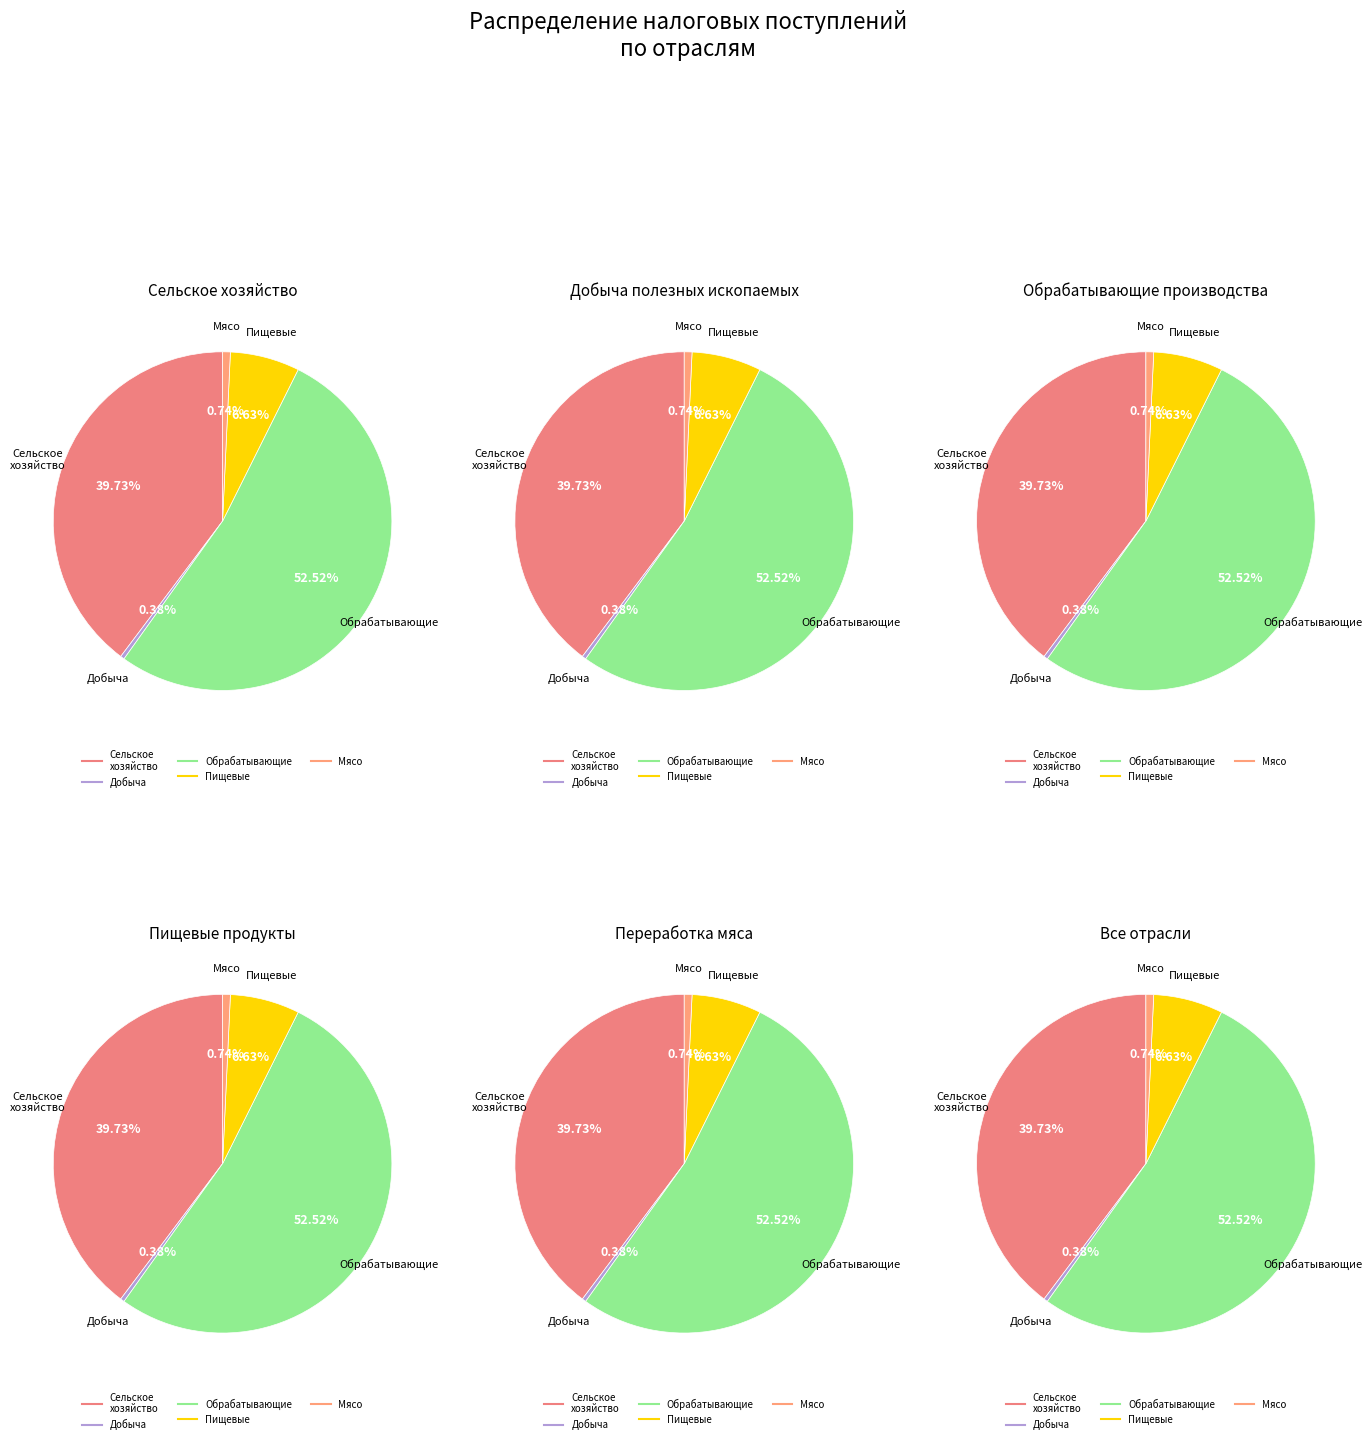

To the nearest percent, what is the average slice percentage?

20%